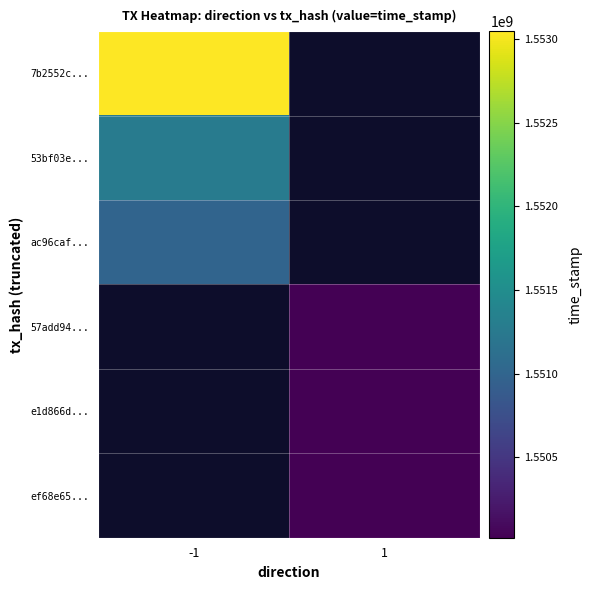

At which label is 53bf03e... closest to 1551273411?

-1